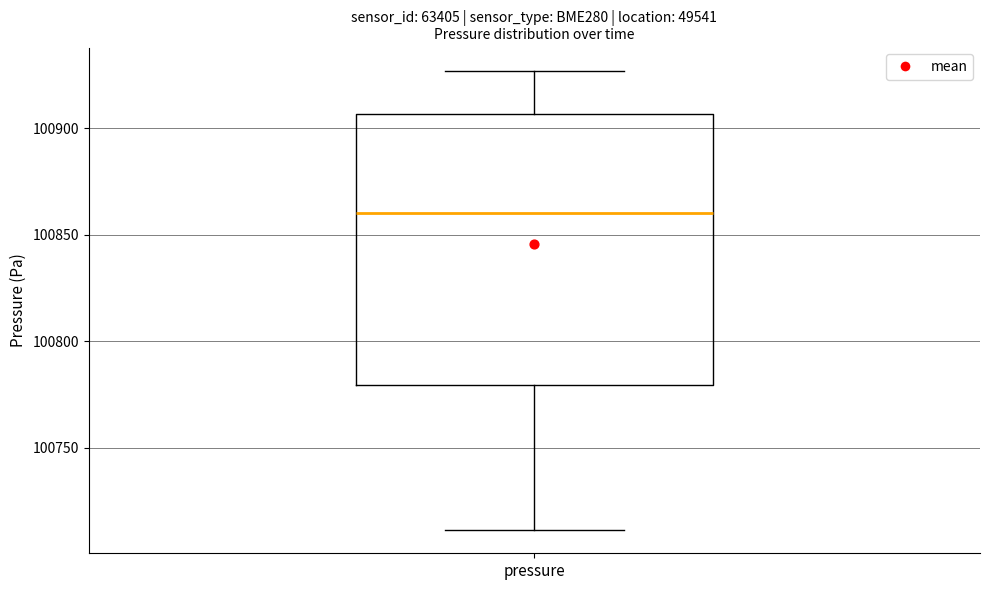

Read this box plot against the y-axis: the position of the median line, the range covered by the box, and the ends of both whiskers. The values are not printed on the chart, so give them approximately, as read against the axis.

median 100860, box 100780 to 100905, whiskers 100710 to 100925